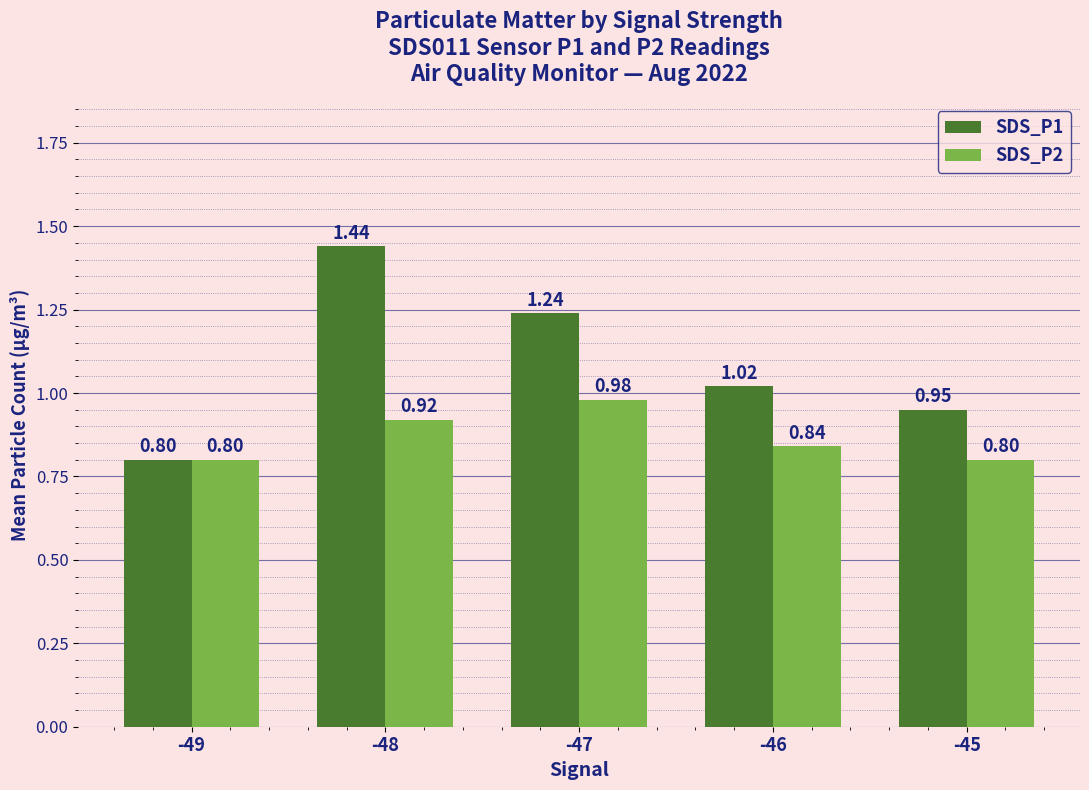

What is the total value across all series at -46?

1.9